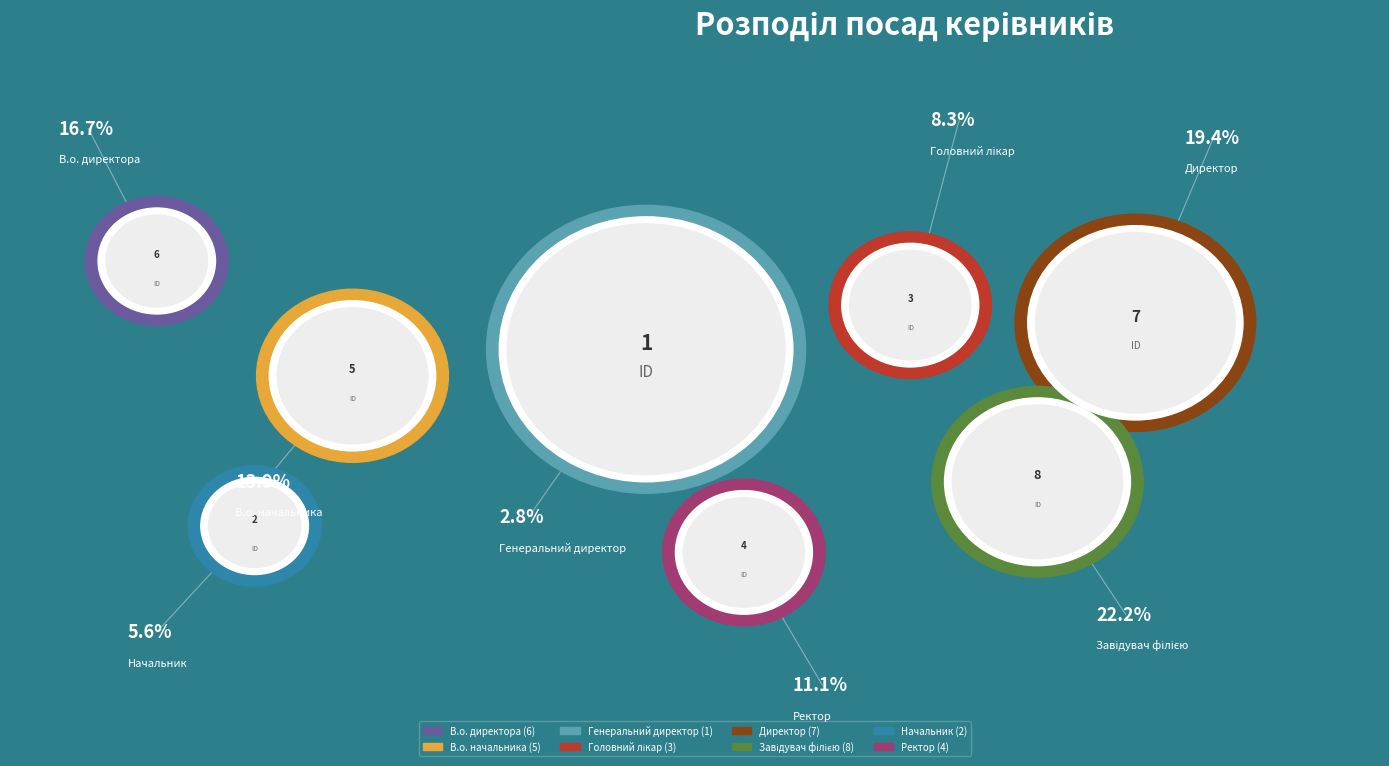

Between Начальник and Генеральний директор, which is larger?

Начальник